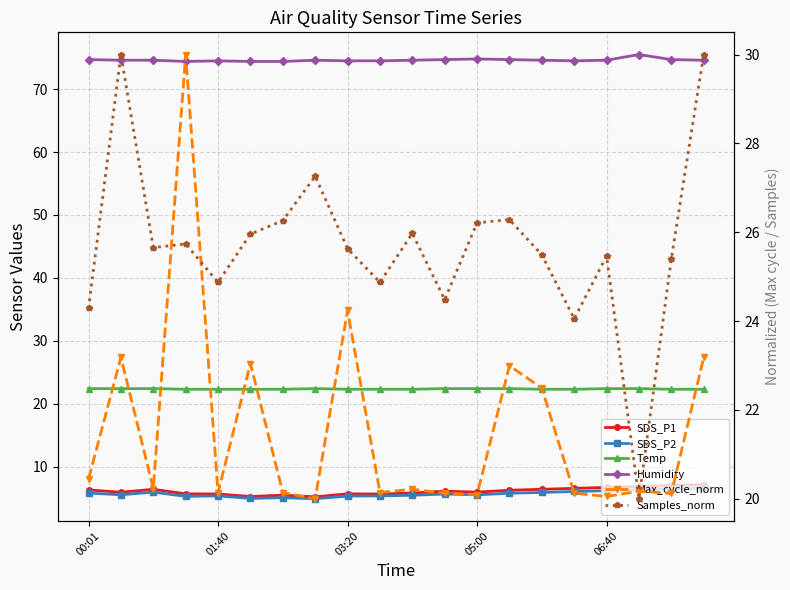

Where is Max_cycle_norm nearest to the value 25?

03:20